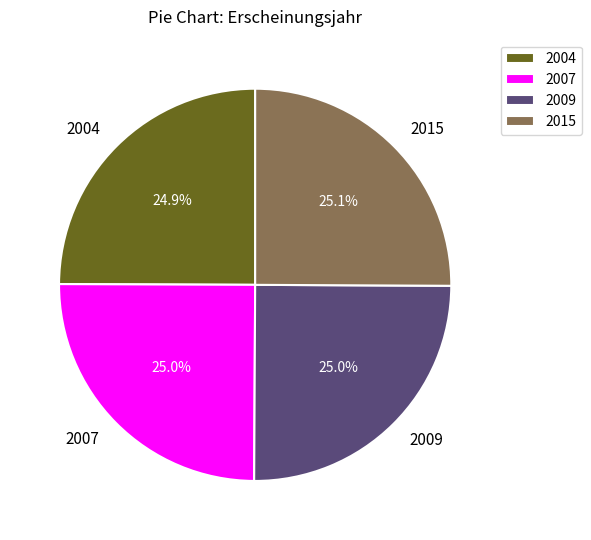

Is 2004 the majority of the pie?

No